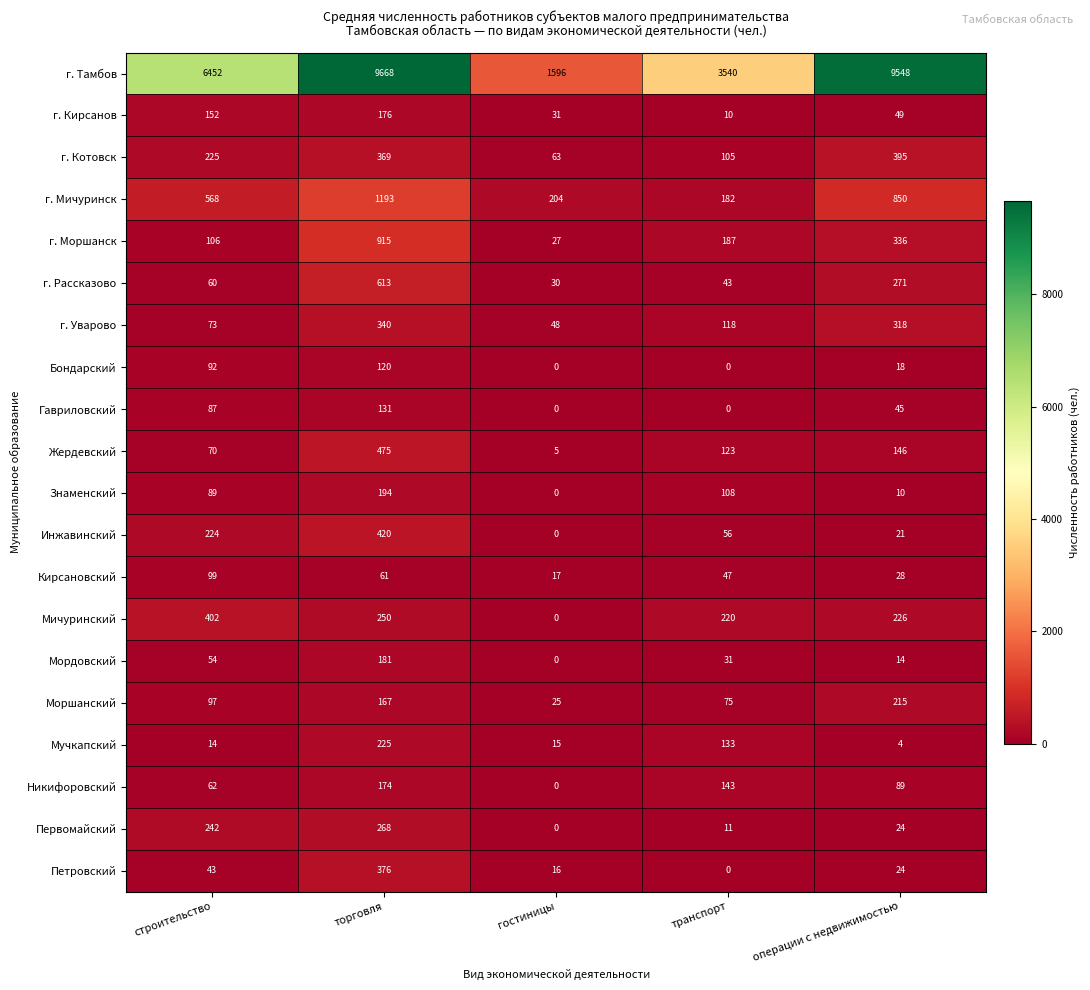

At which label is Кирсановский closest to 58?

торговля